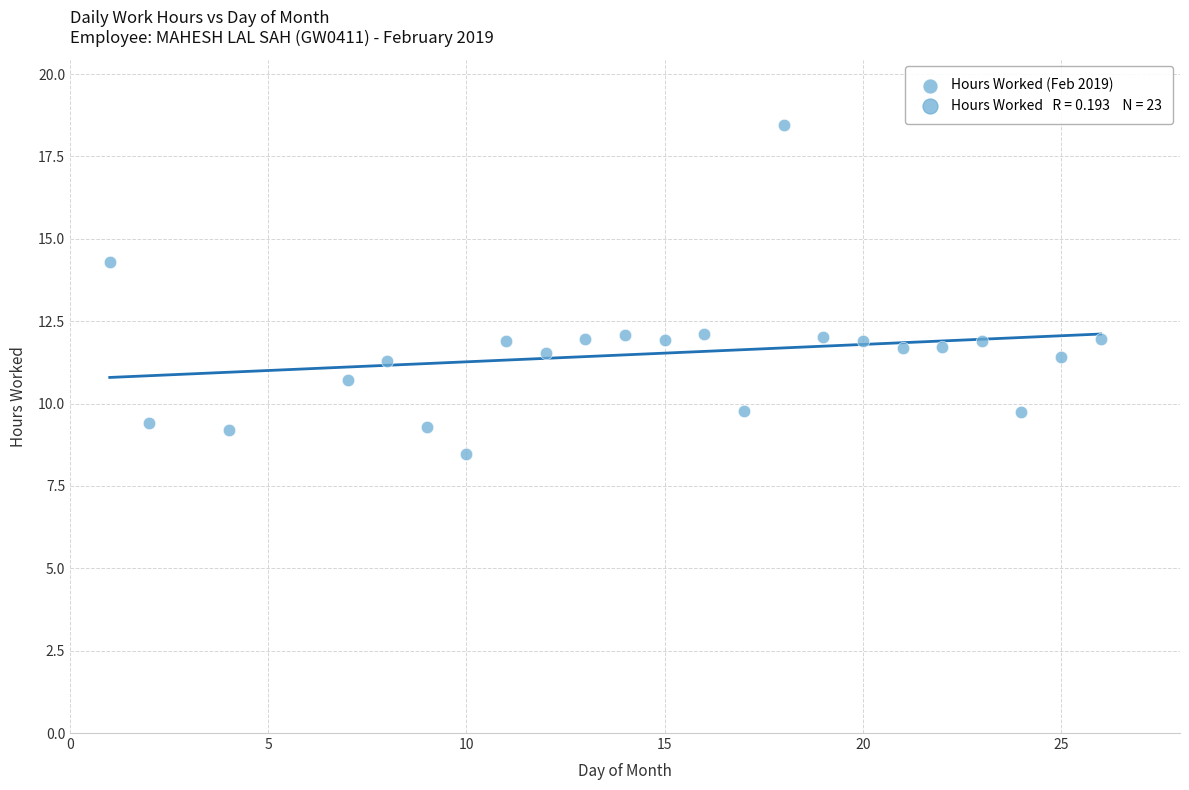

What is the range of X values (max minus min)?

25.0